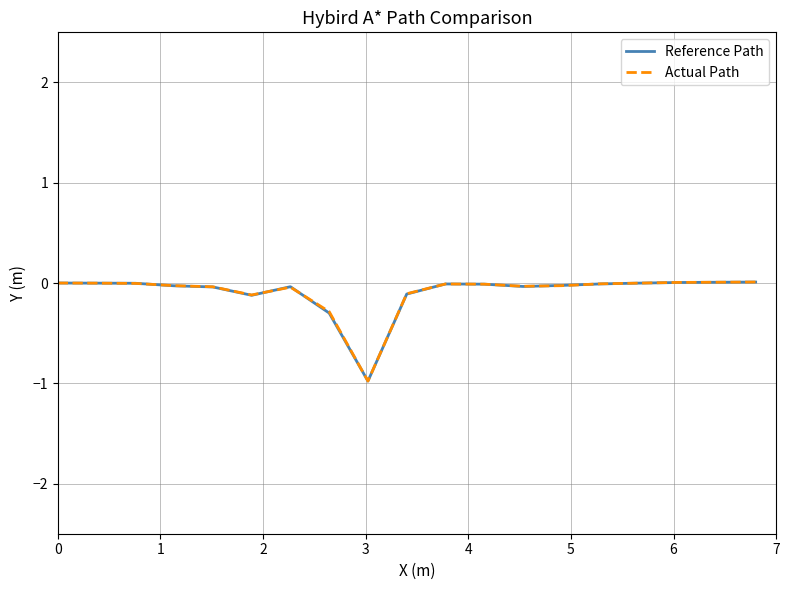

How many series are shown in this chart?

2